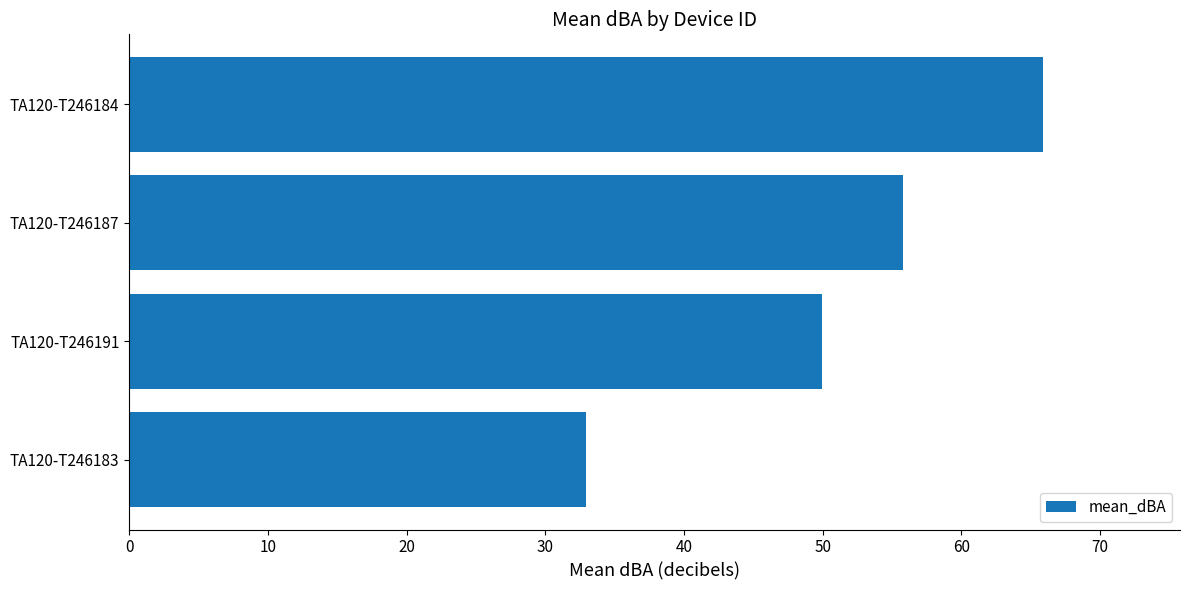

Rank the categories by value from lowest to highest.

TA120-T246183, TA120-T246191, TA120-T246187, TA120-T246184